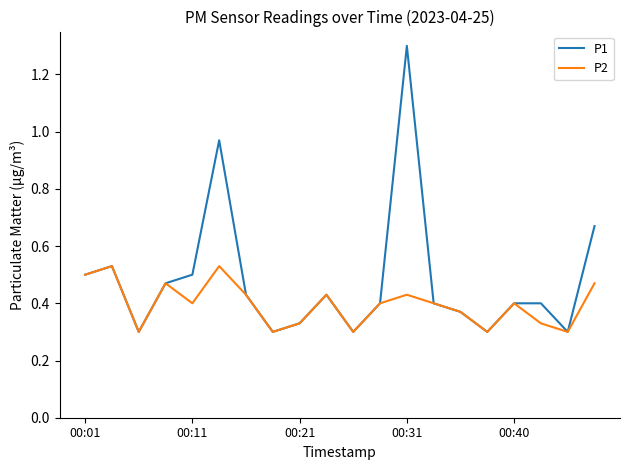

List the series in order of their overall mean, lowest first.

P2, P1